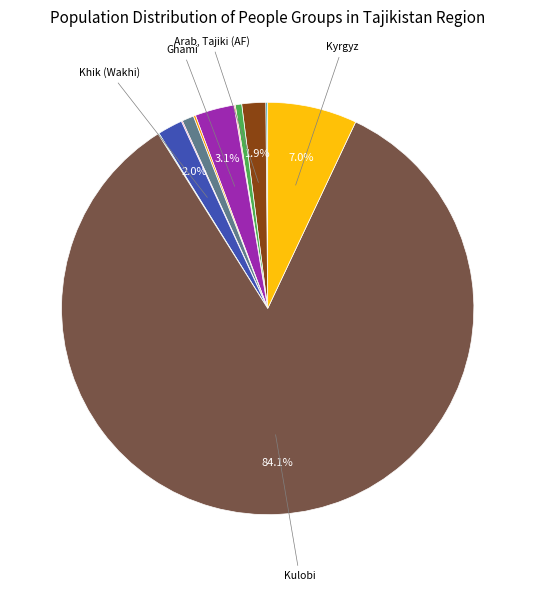

Is there a majority slice in this chart?

Yes